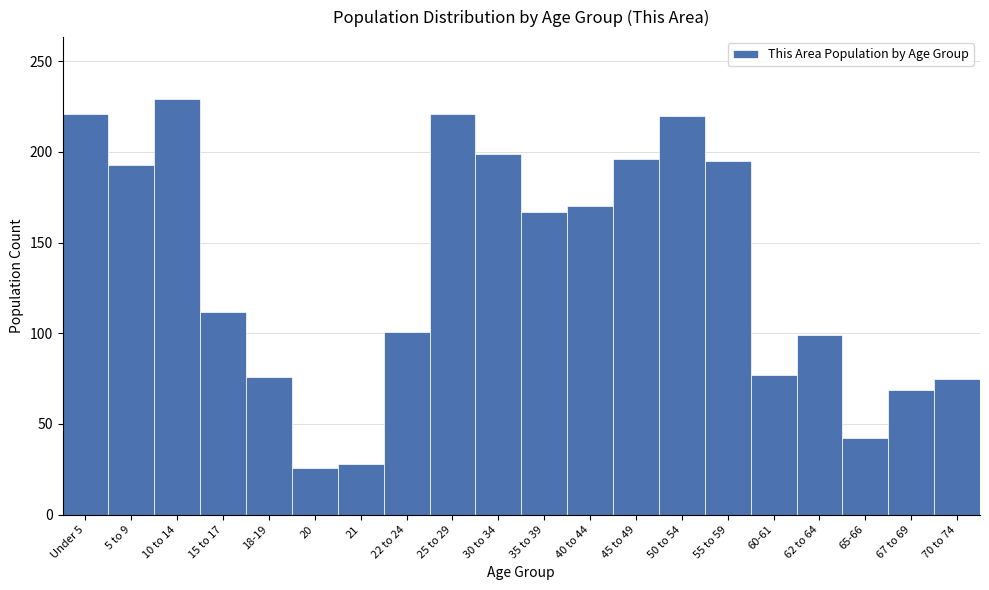

True or false: the data shows 193 at 5 to 9.

True